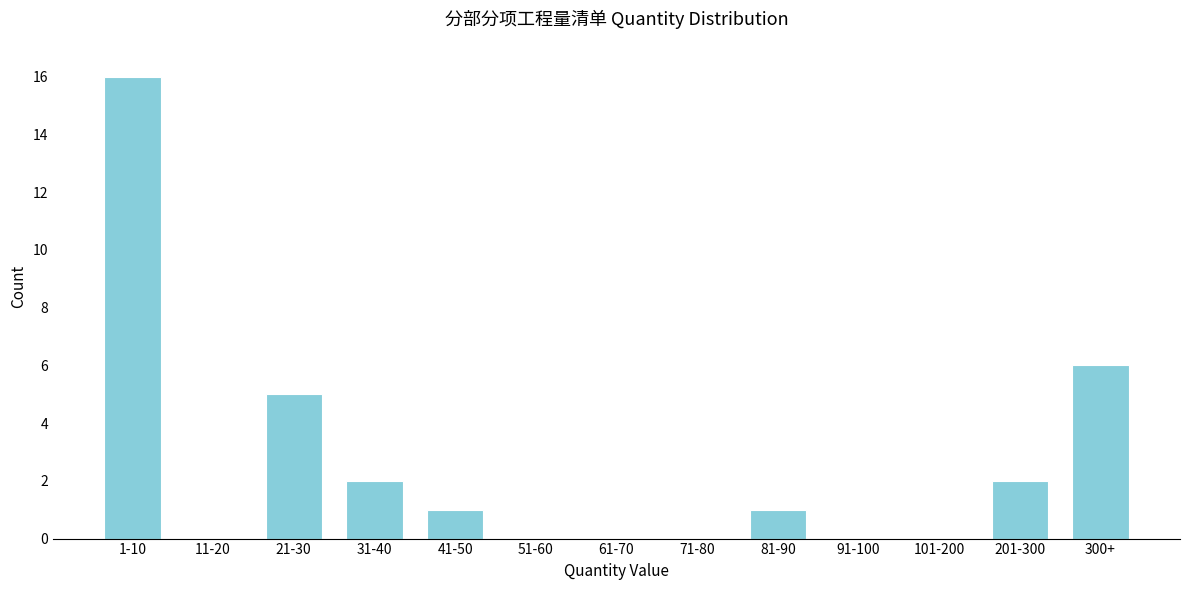

Reading left to right, list all the values displayed in this chart.

1-10=16	11-20=0	21-30=5	31-40=2	41-50=1	51-60=0	61-70=0	71-80=0	81-90=1	91-100=0	101-200=0	201-300=2	300+=6